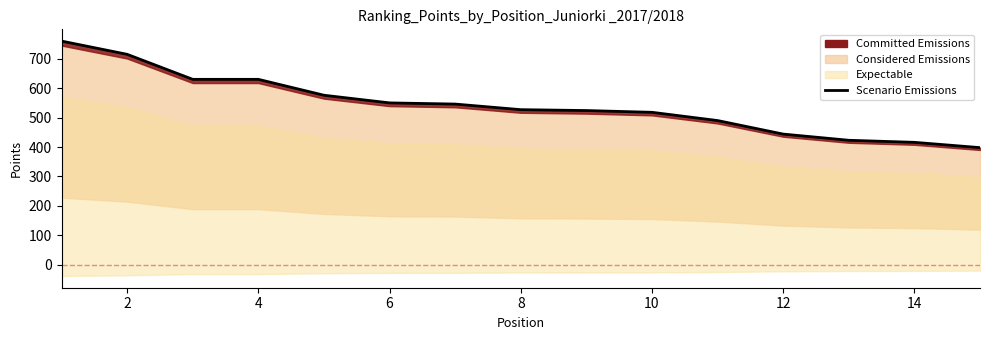

Is it true that the value at 14 is 132?

False